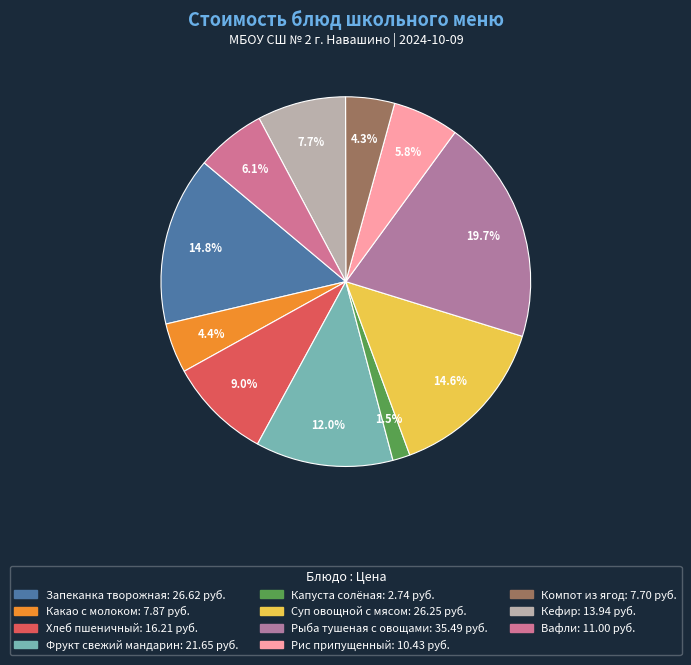

Do Вафли and Кефир together represent more than half of the pie?

No